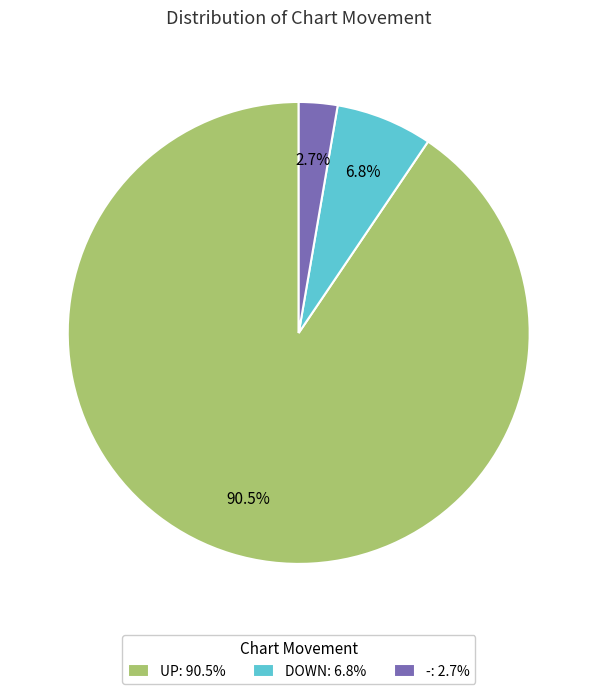

What is the ratio of the value at UP: 90.5% to the value at -: 2.7%?

33.5